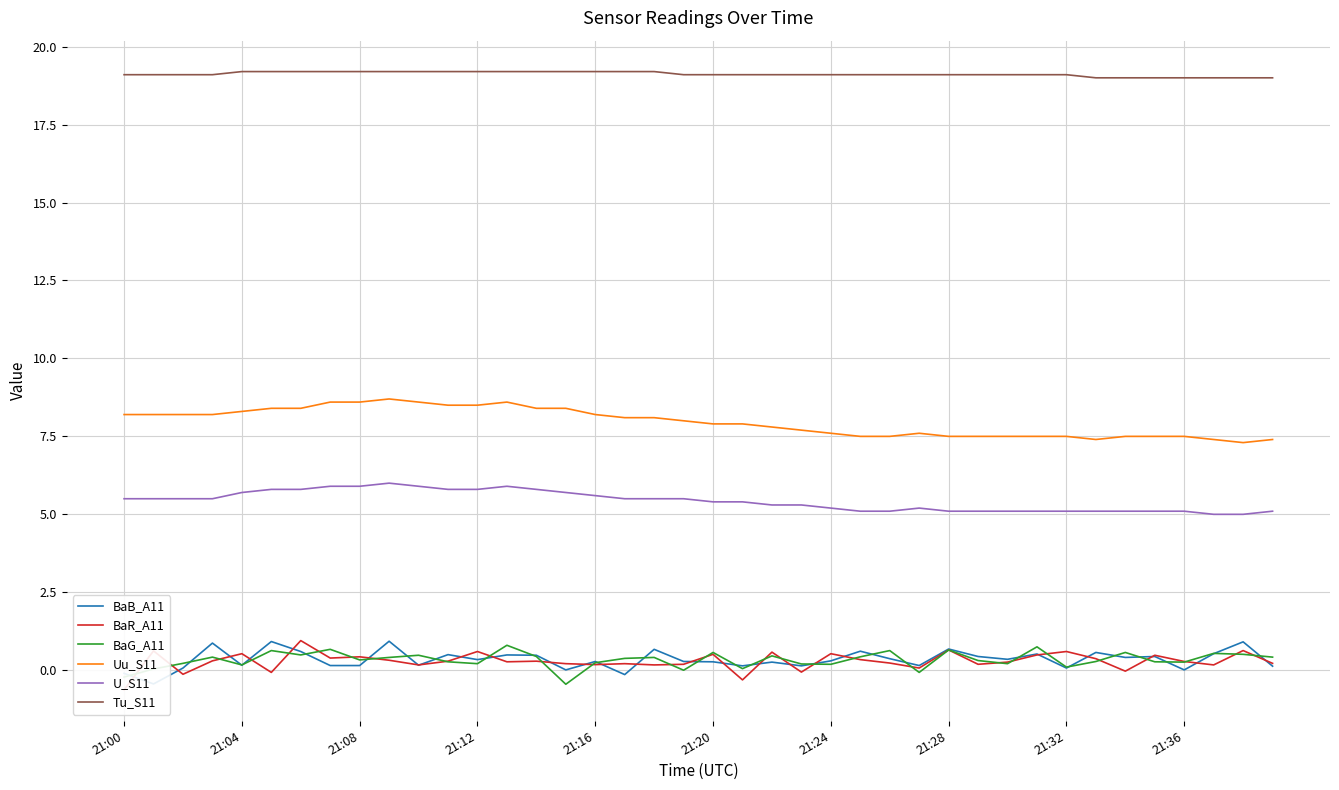

What is the difference between the second highest and second lowest values in the BaB_A11 series?

1.1